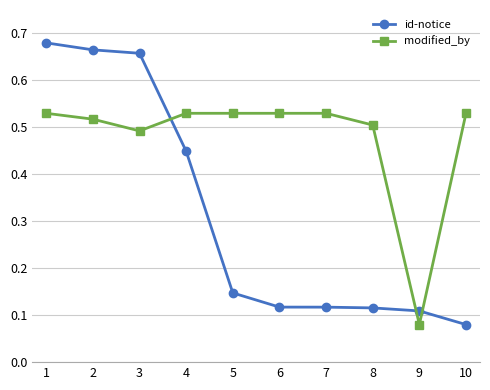

What is the sum of all modified_by values?

4.8